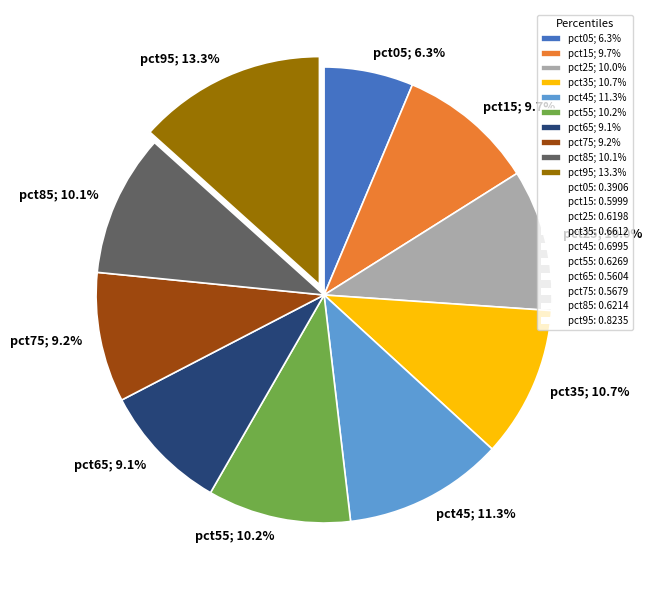

What percentage is the pct55 slice, to the nearest percent?

10%